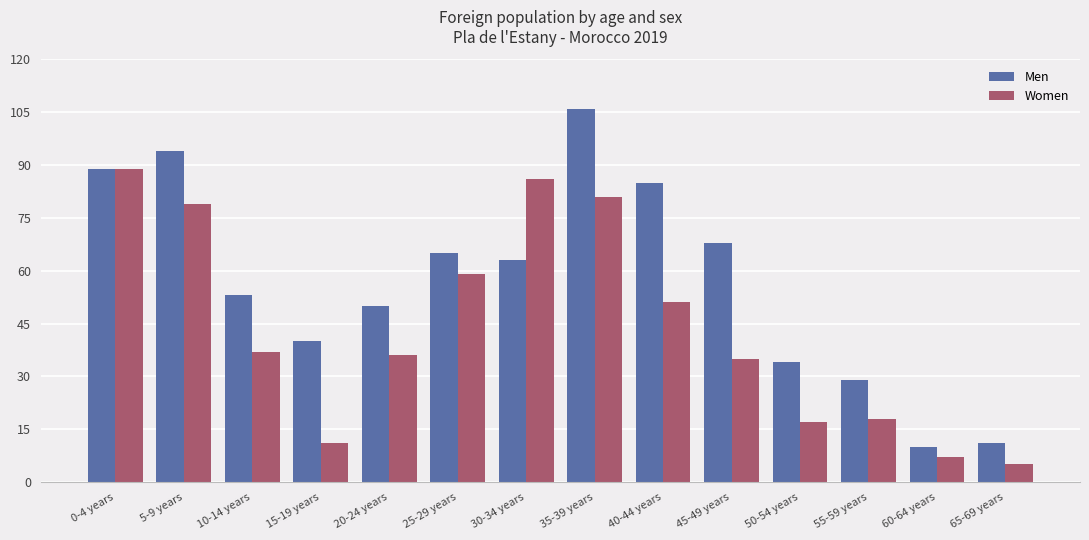

What are all the series names shown in the legend?

Men, Women